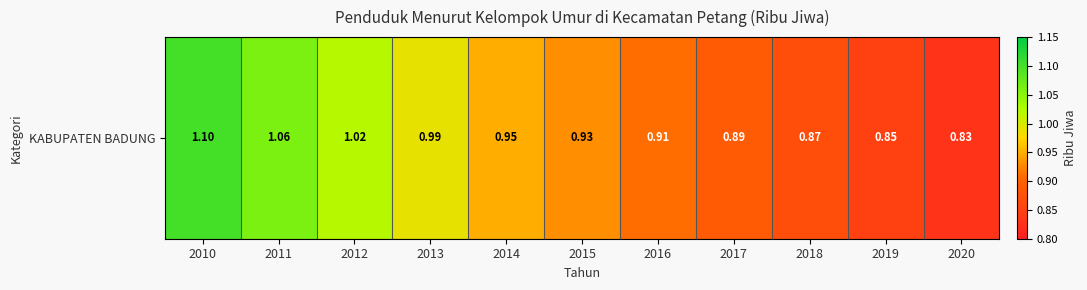

Is it true that the value at 2014 is 0.9?

True